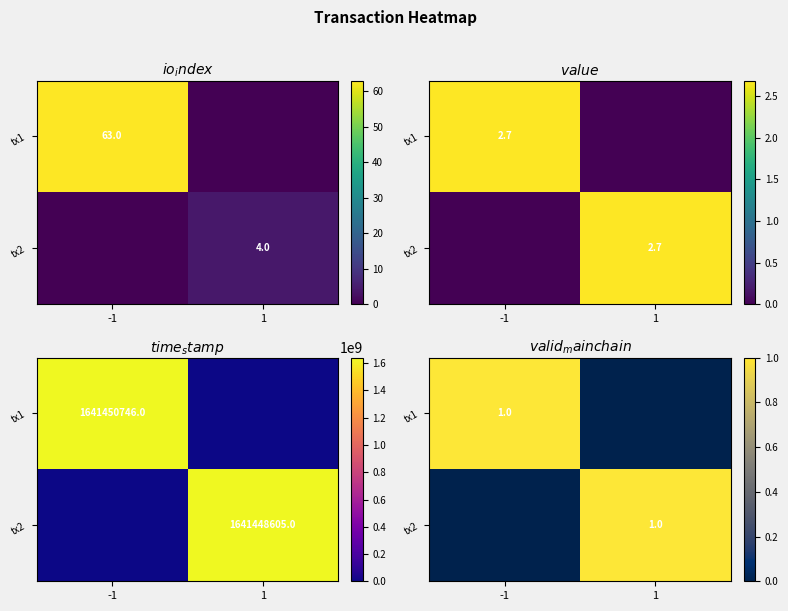

What is the sum of the tx2 values at -1 and 1?

1